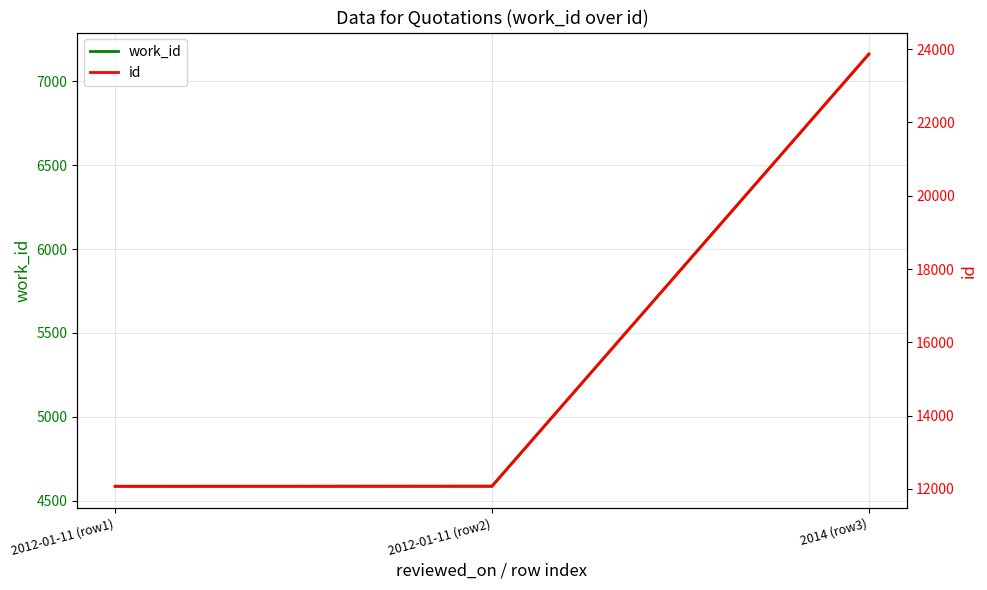

Which series changed the most between 2012-01-11 (row1) and 2012-01-11 (row2)?

id